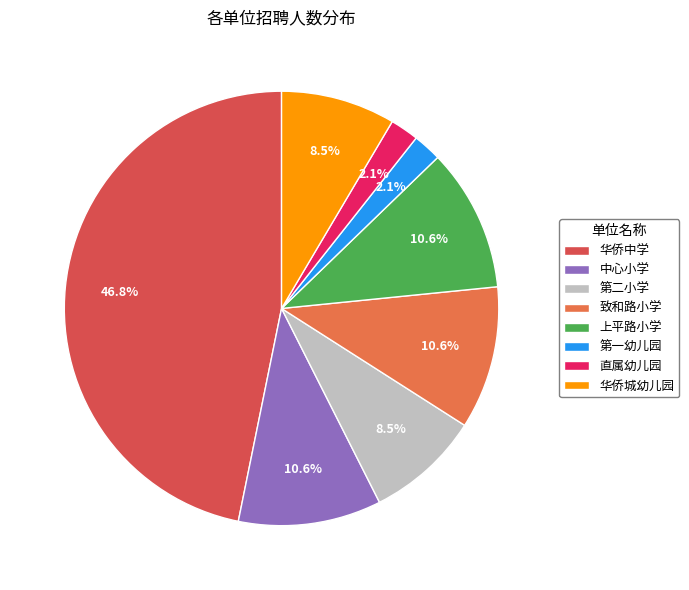

The 上平路小学 slice represents 11% of the pie. True or false?

True